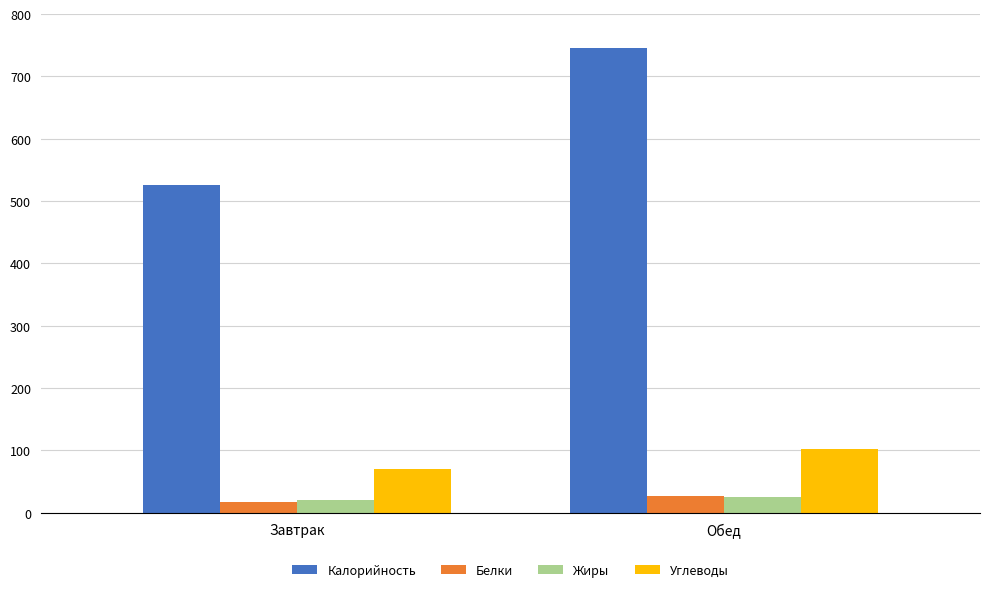

Which series has the largest range (max minus min)?

Калорийность